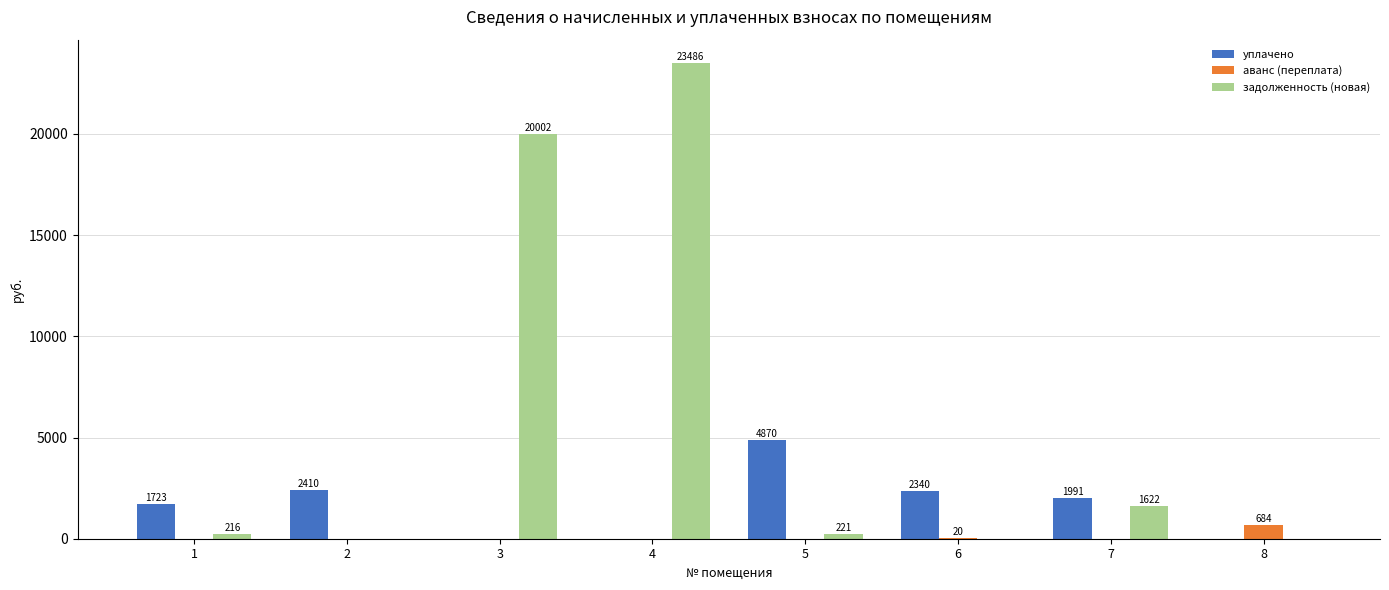

Read the задолженность (новая) value at 1.

215.6